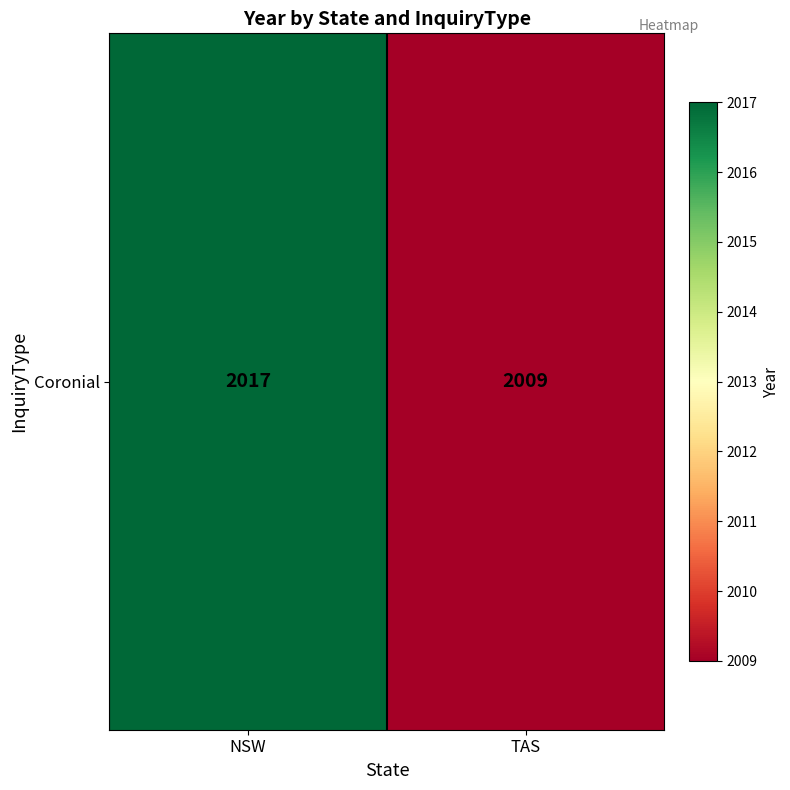

What is the difference between the maximum and minimum values?

8